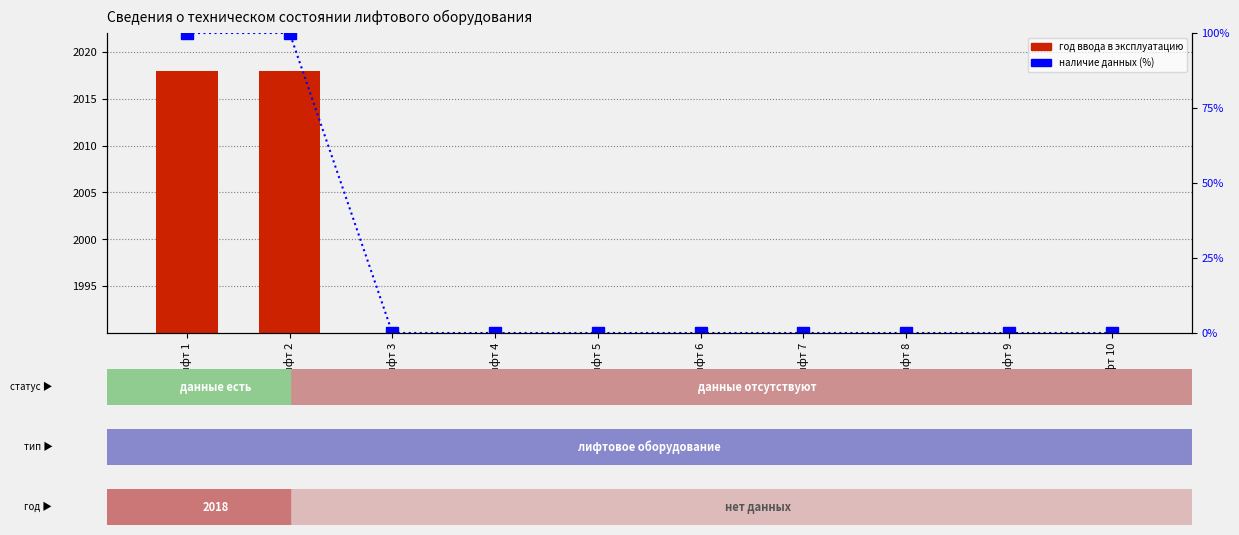

List the series in order of their overall mean, highest first.

год ввода в эксплуатацию, наличие данных (доля)